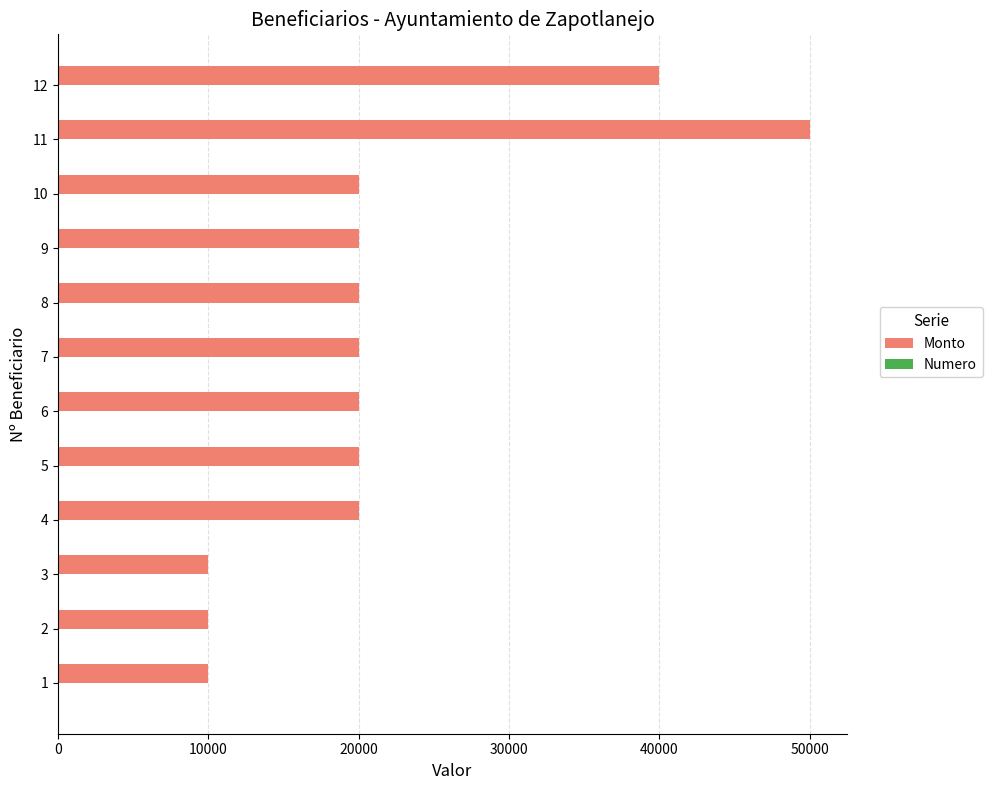

The value of Monto at 4 is 9564. True or false?

False